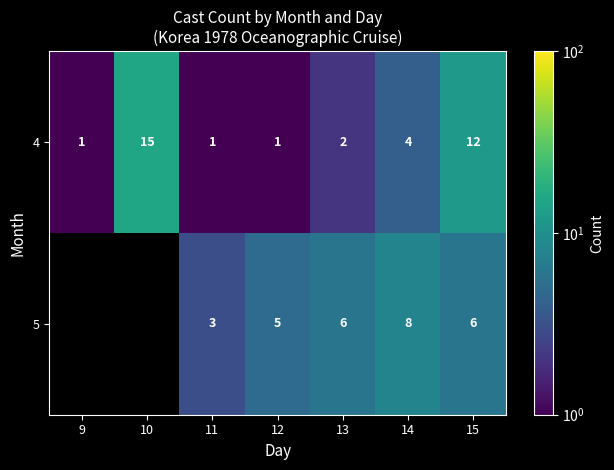

What is the smallest value displayed?

1.0